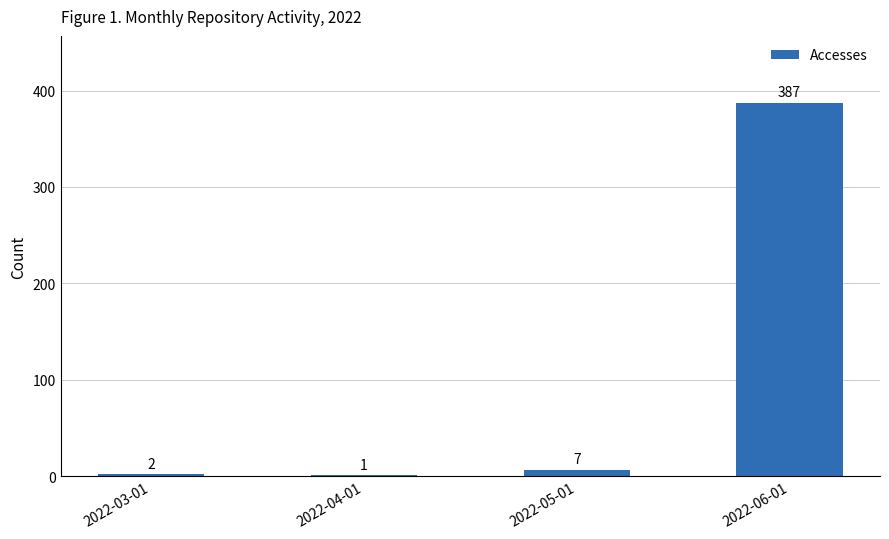

What value does the data have at 2022-05-01?

7